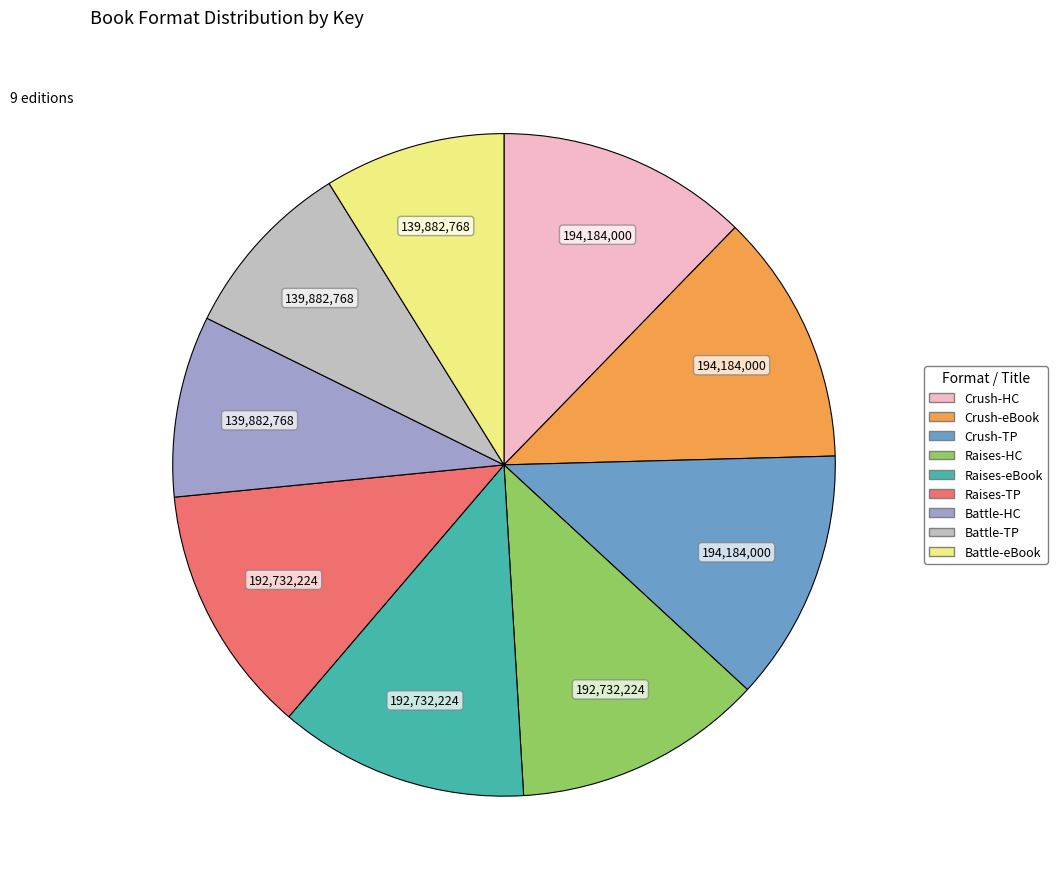

Does any single category account for the majority?

No